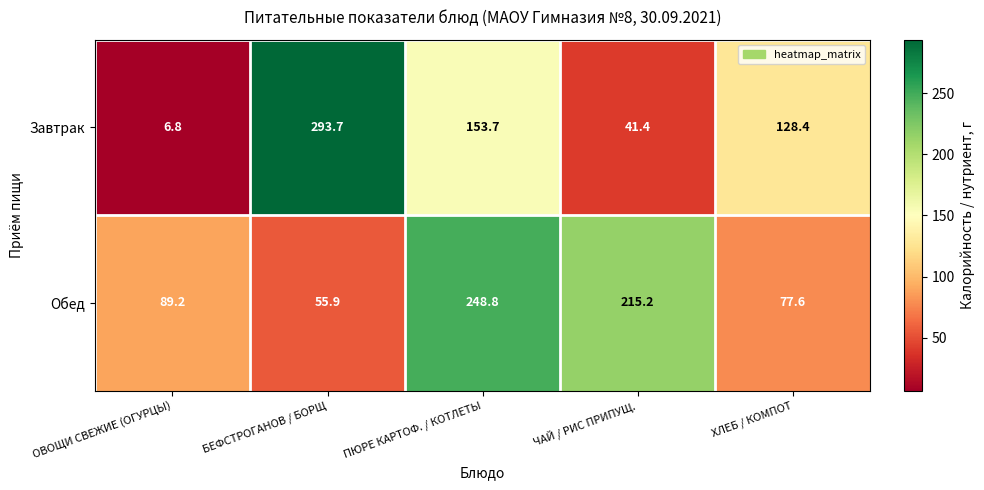

What is the difference between the highest and lowest values at ОВОЩИ СВЕЖИЕ (ОГУРЦЫ)?

82.4